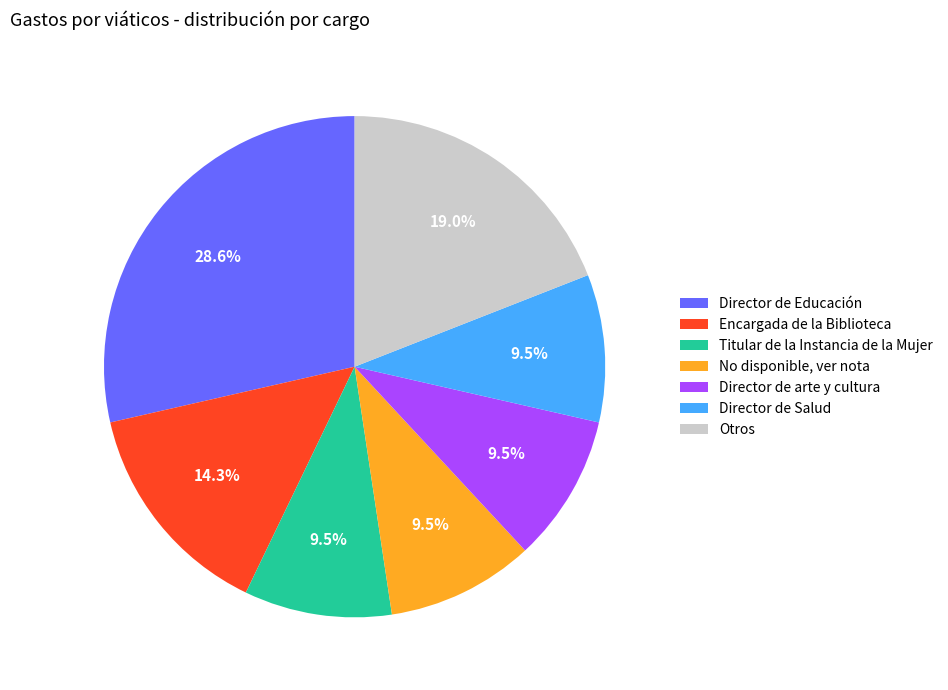

Combined, do Encargada de la Biblioteca and No disponible, ver nota account for over 50%?

No